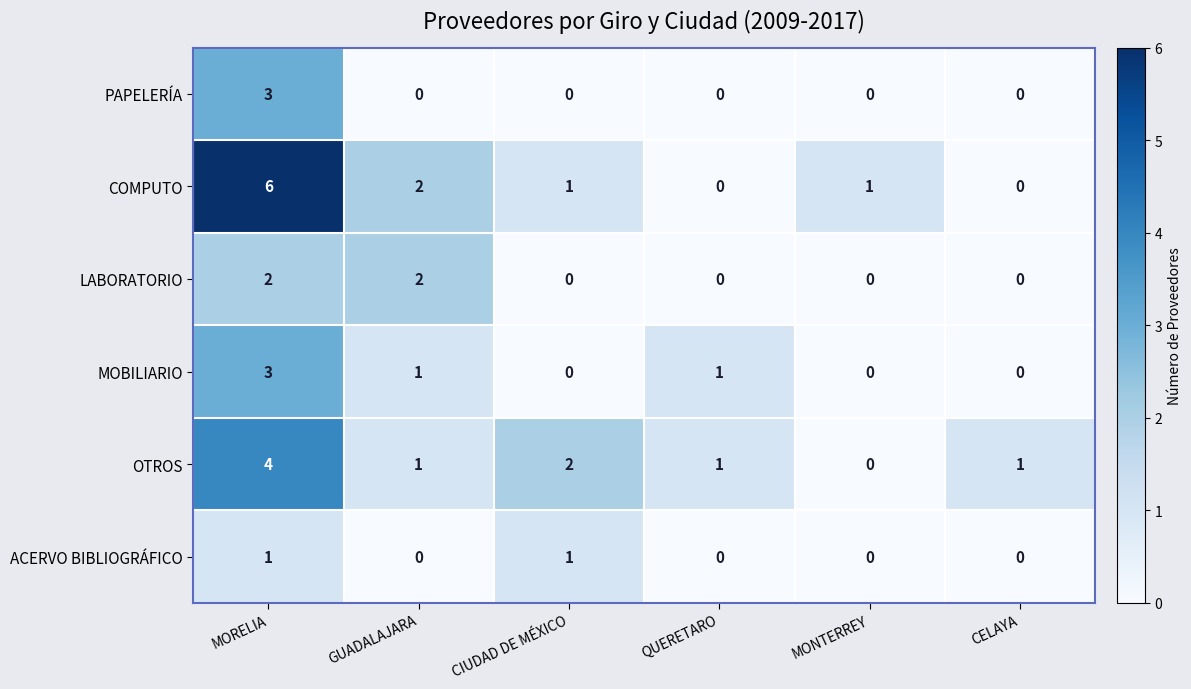

The value of MOBILIARIO at CIUDAD DE MÉXICO is 0. True or false?

True